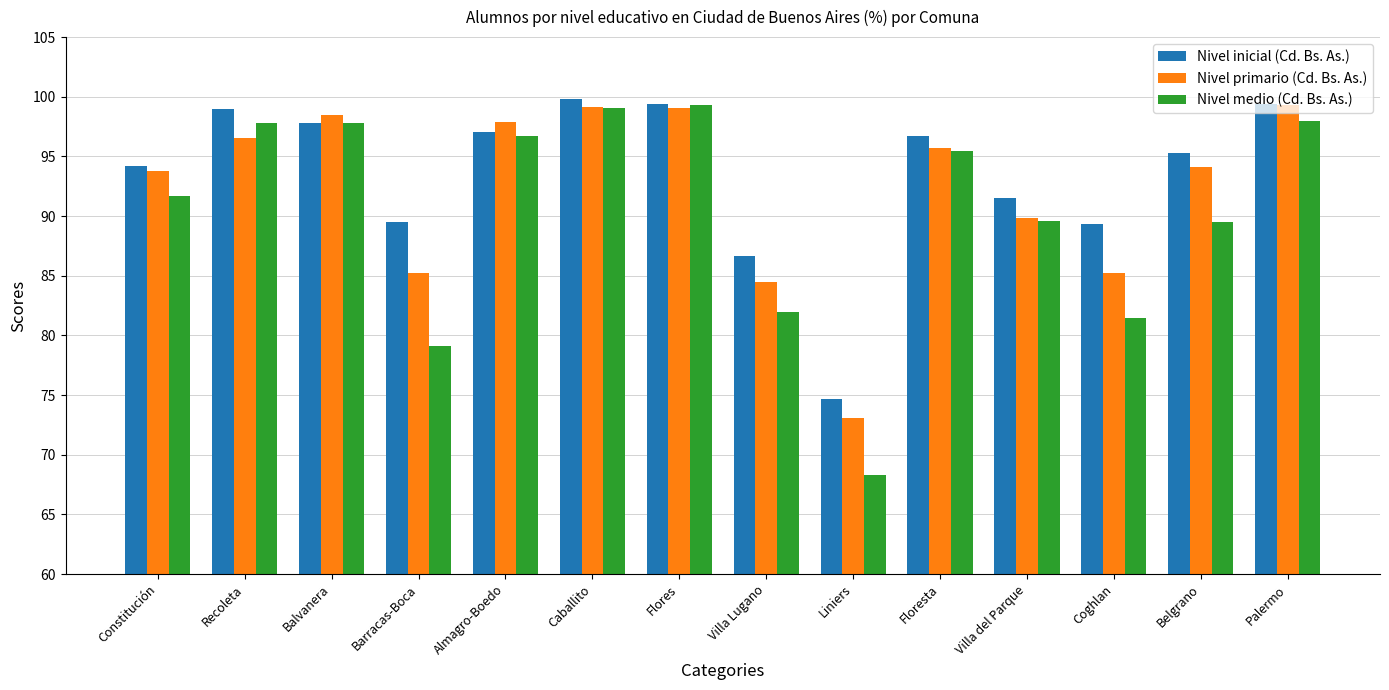

What is the difference between the Nivel medio (Cd. Bs. As.) values at Palermo and Floresta?

2.6